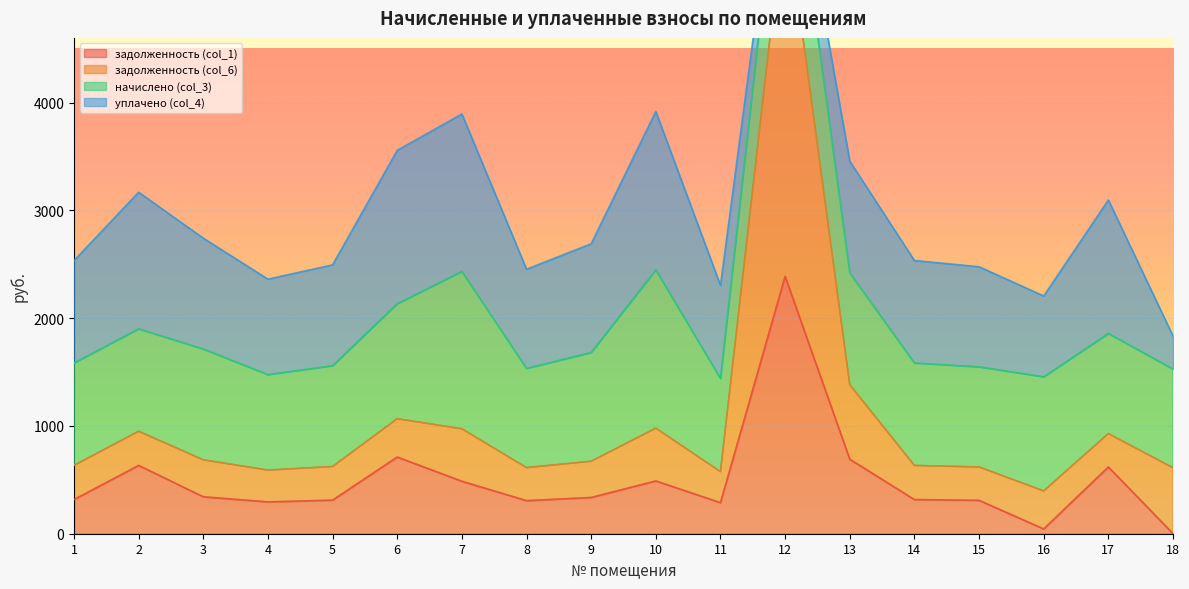

Between 11 and 15, which is larger?

15